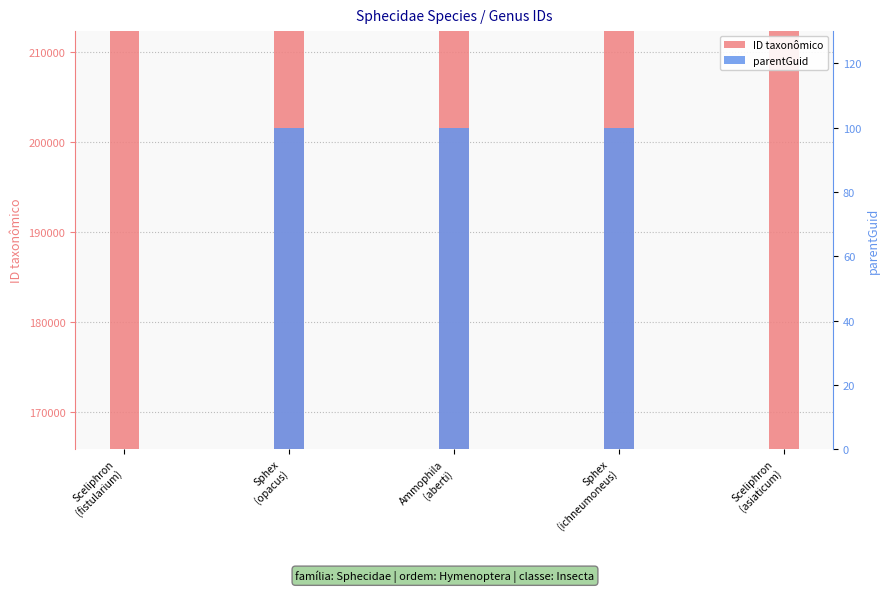

What is the difference between the maximum and minimum values in the parentGuid series?

100.0